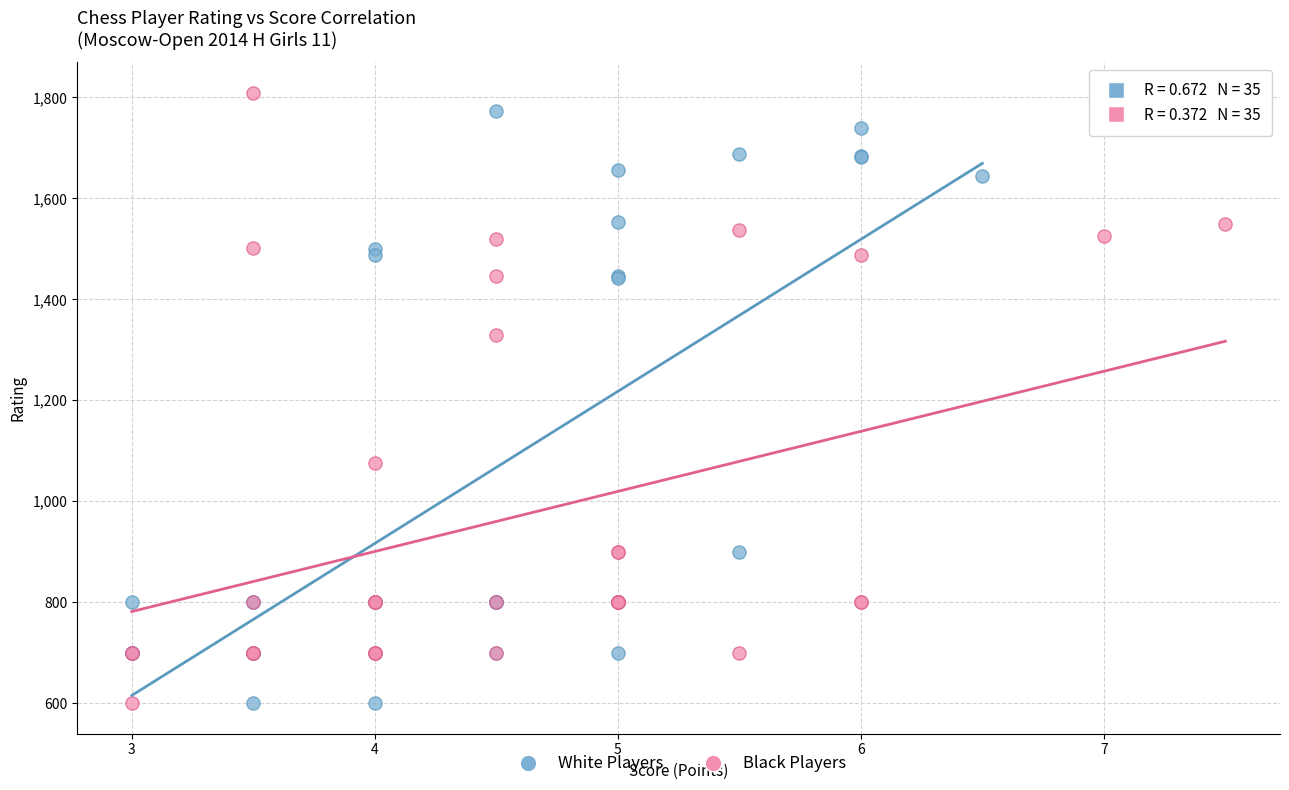

What are all the series names shown in the legend?

White Players, Black Players